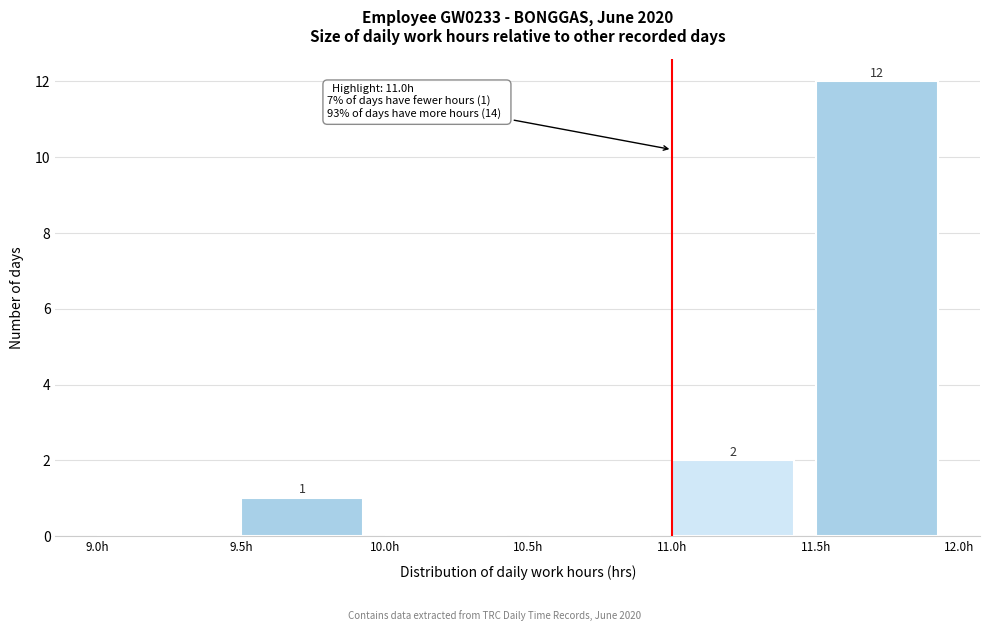

Over which range of the x-axis is the bar tallest?

11.5 to 12.0